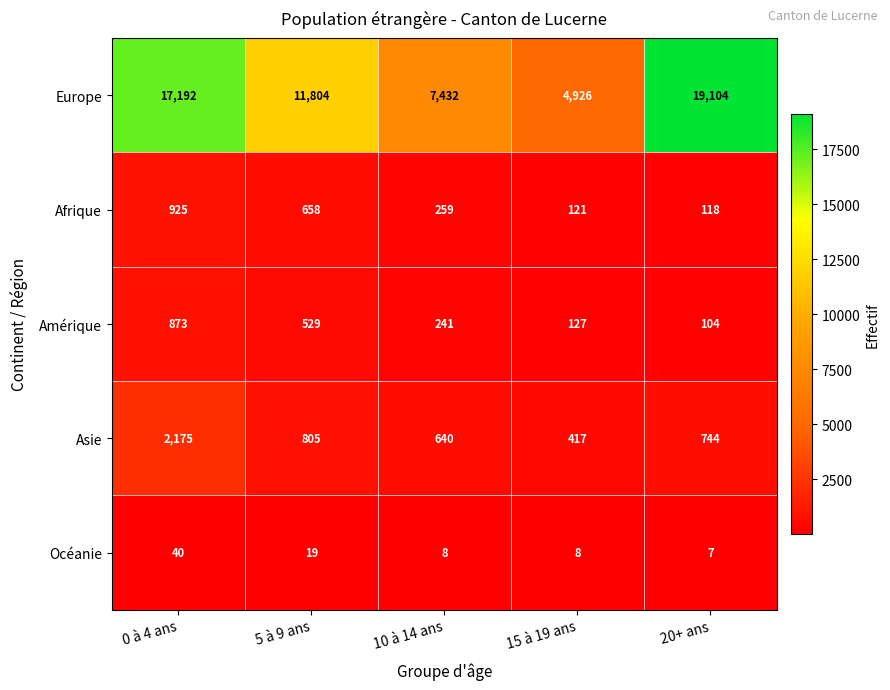

At 15 à 19 ans, list the series in order from largest to smallest.

Europe, Asie, Amérique, Afrique, Océanie